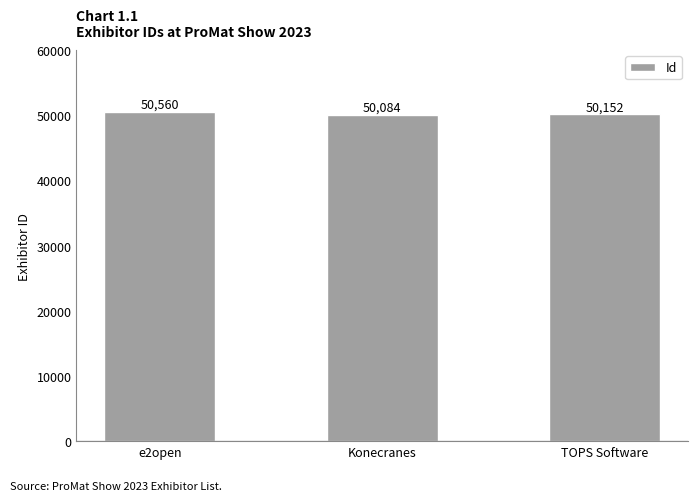

What is the ratio of the value at e2open to the value at TOPS Software?

1.0